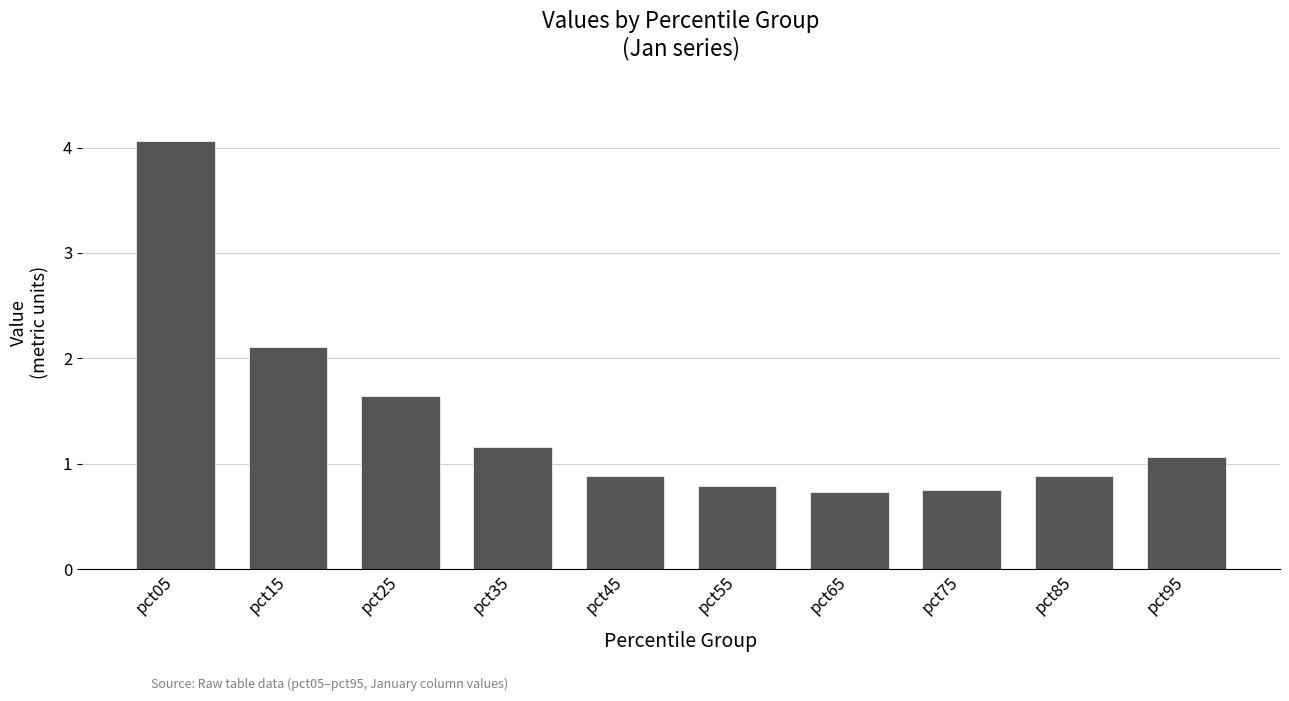

What is the smallest value displayed?

0.7